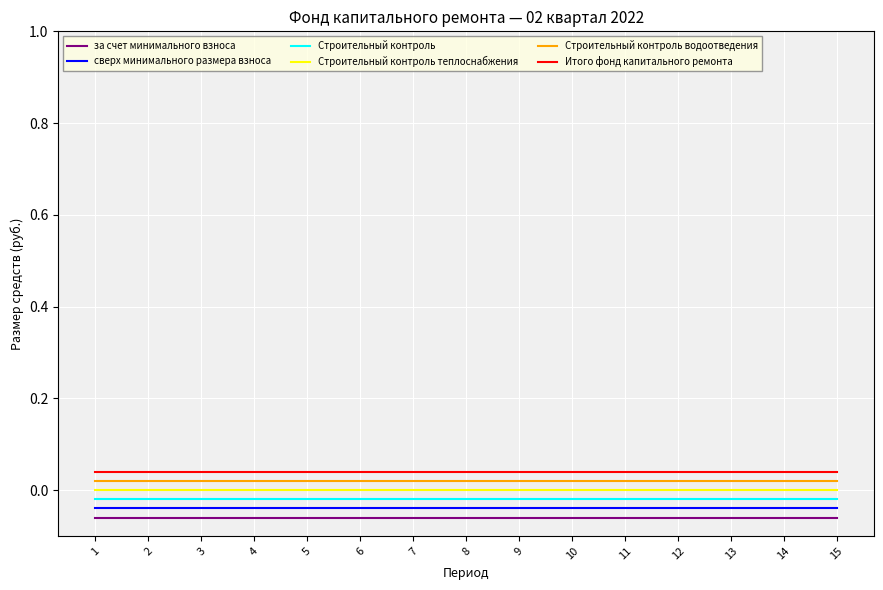

What is the sum of all Итого фонд капитального ремонта values?

0.6